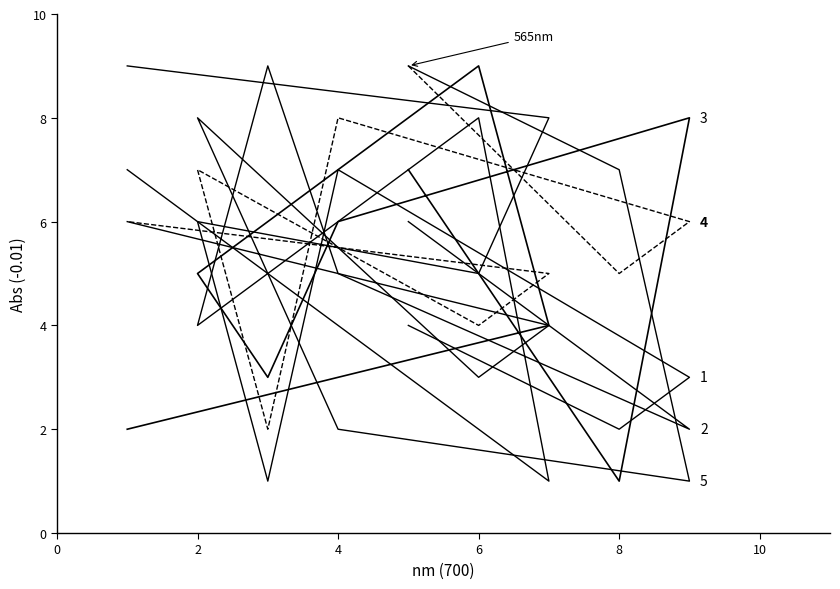

Reading right to left, list all the values displayed in this chart.

1: 1=9	7=8	6=5	2=6	3=1	4=7	9=3	8=2	5=4
2: 1=7	7=1	6=8	2=4	3=9	4=5	9=2	8=3	5=6
3: 1=2	7=4	6=9	2=5	3=3	4=6	9=8	8=1	5=7
4: 1=6	7=5	6=4	2=7	3=2	4=8	9=6	8=5	5=9
5: 1=6	7=4	6=3	2=8	3=5	4=2	9=1	8=7	5=9